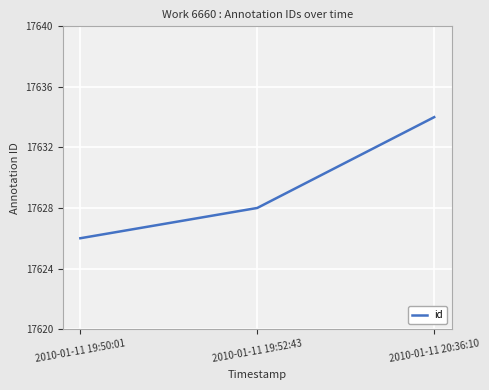

What position from the right is 2010-01-11 20:36:10?

1